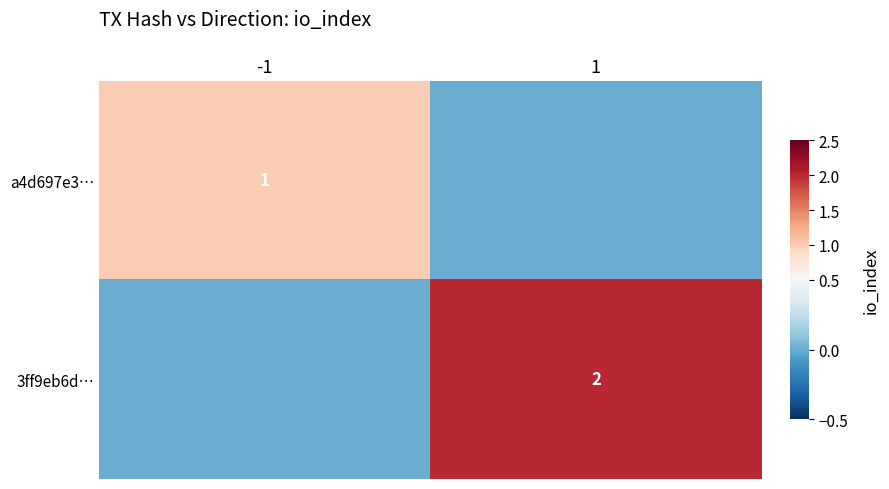

Is the value of 3ff9eb6d… at 1 greater than the value of a4d697e3… at -1?

Yes